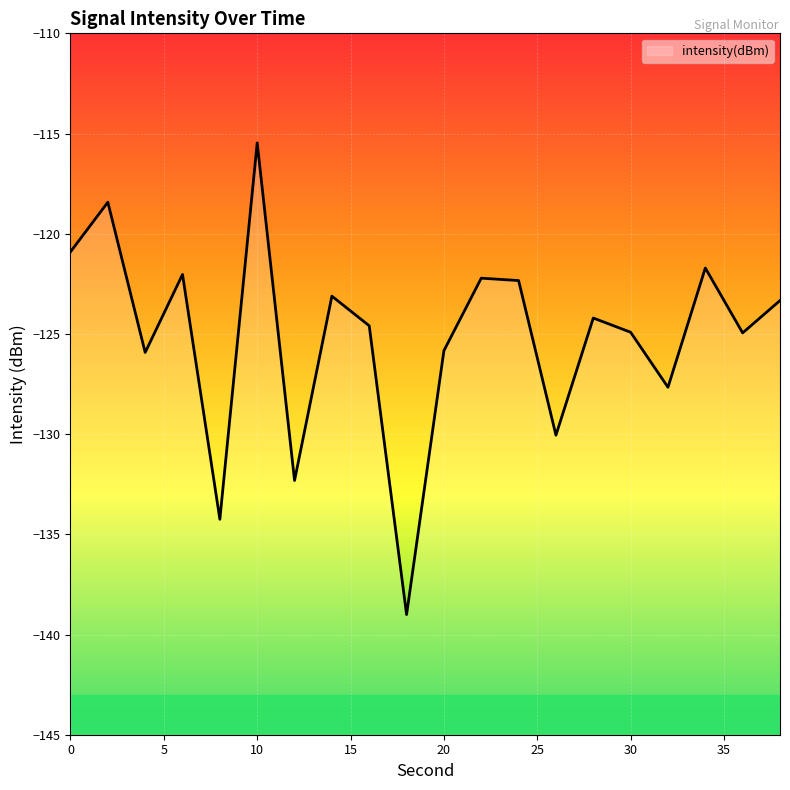

Rank the categories by value from highest to lowest.

10, 2, 0, 34, 6, 22, 24, 14, 38, 28, 16, 30, 36, 20, 4, 32, 26, 12, 8, 18